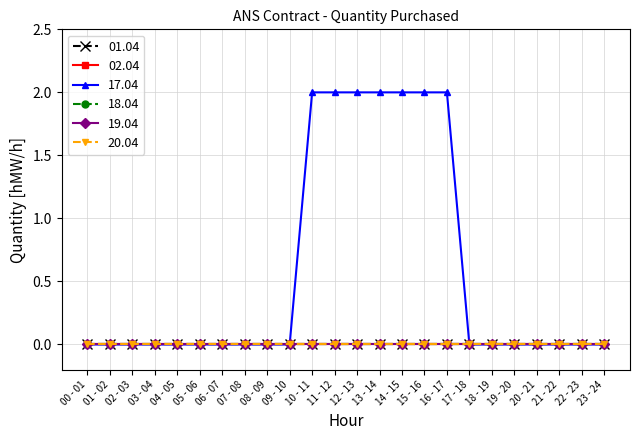

At 10 - 11, list the series in order from largest to smallest.

17.04, 01.04, 02.04, 18.04, 19.04, 20.04